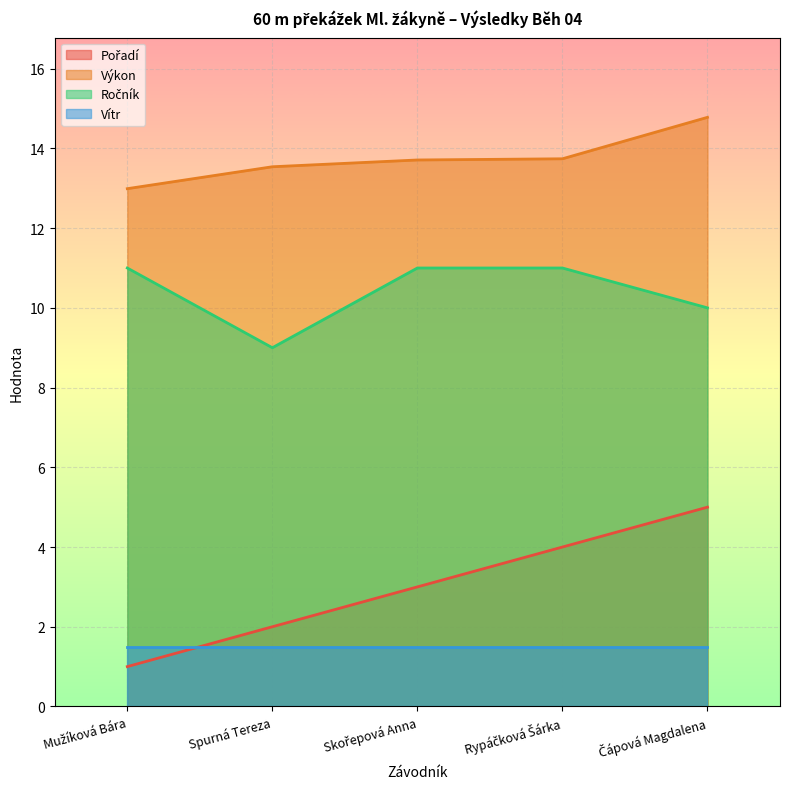

True or false: Výkon and Pořadí intersect in this chart.

False